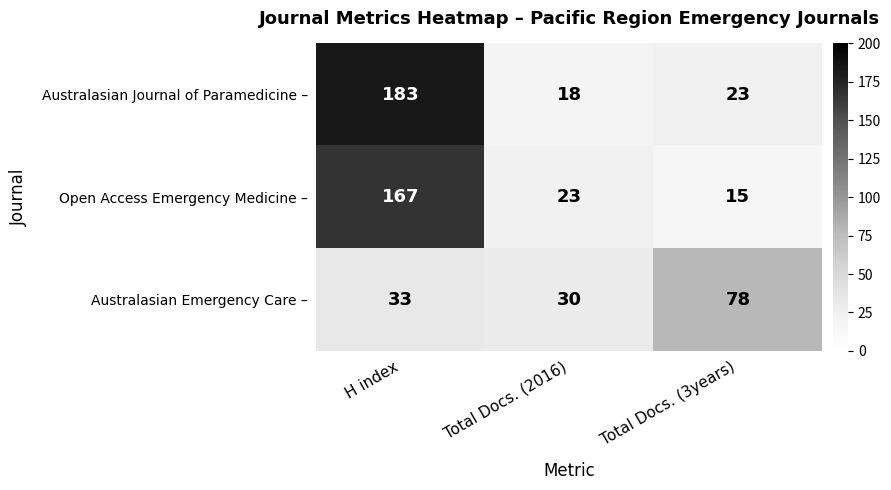

What is the sum of the Australasian Journal of Paramedicine – values at H index and Total Docs. (3years)?

206